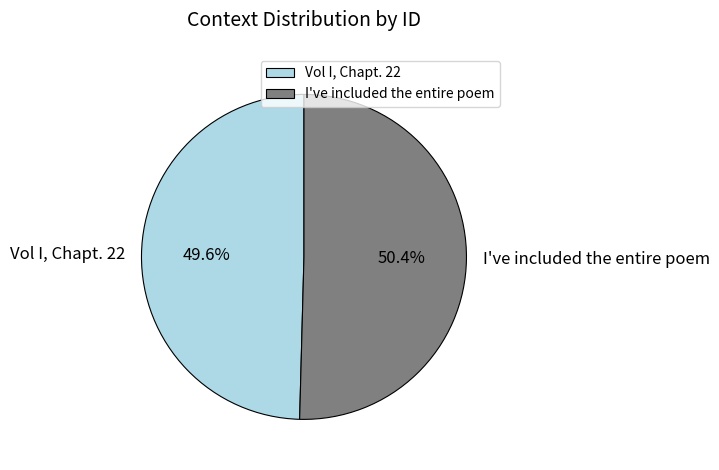

How many segments does this pie chart have?

2